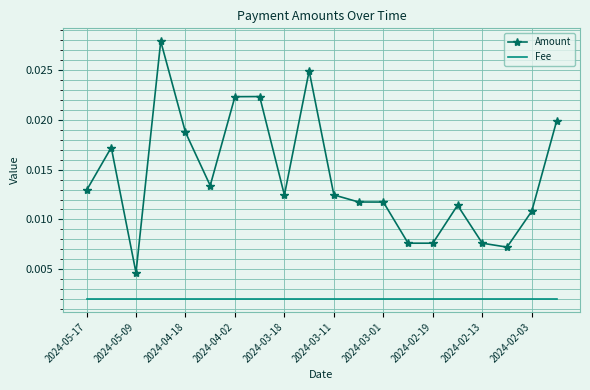

List the series in order of their peak value, lowest first.

Fee, Amount